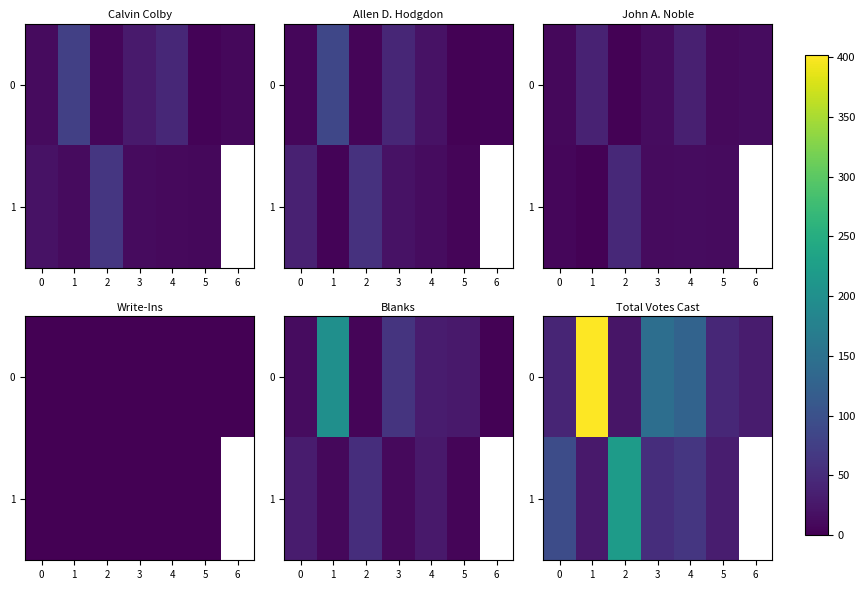

Which label corresponds to the smallest value in the chart?

2